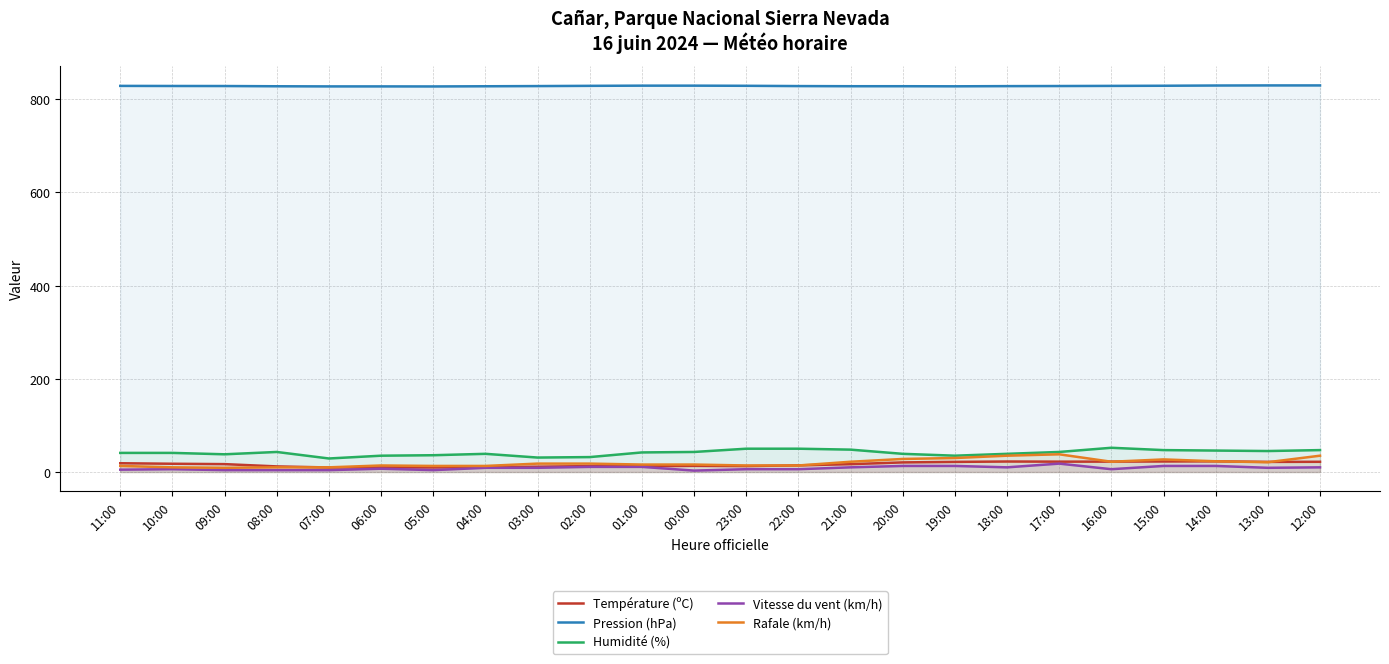

The Vitesse du vent (km/h) series shows 4.0 at 05:00. True or false?

True